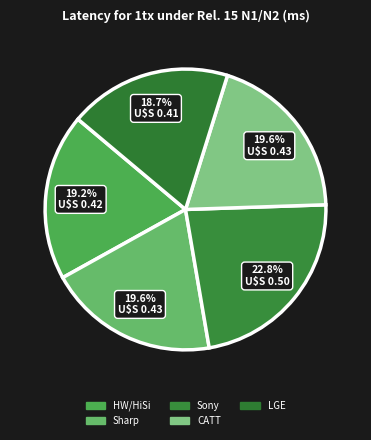

How much of the chart is everything except Sharp?

80.4%